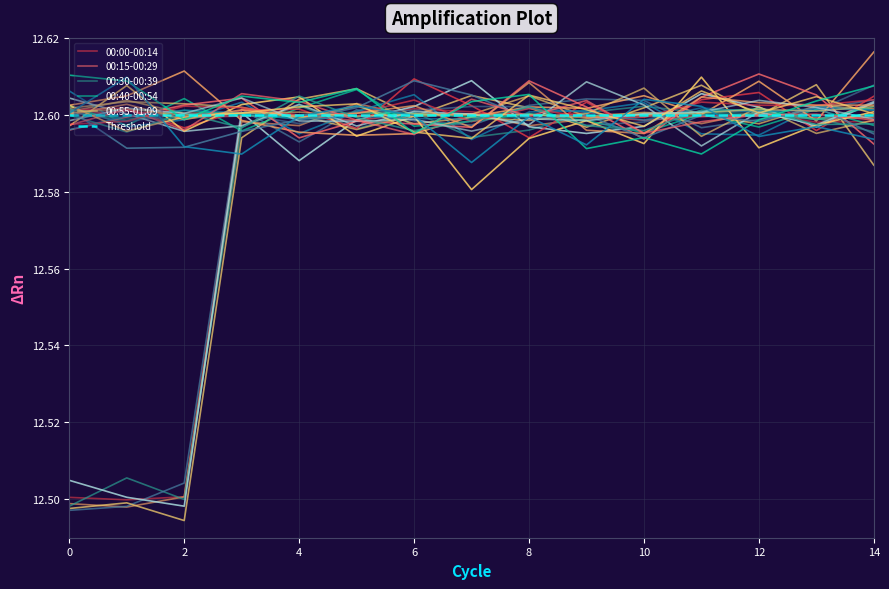

What is the maximum value for 00:55-01:09?

12.6